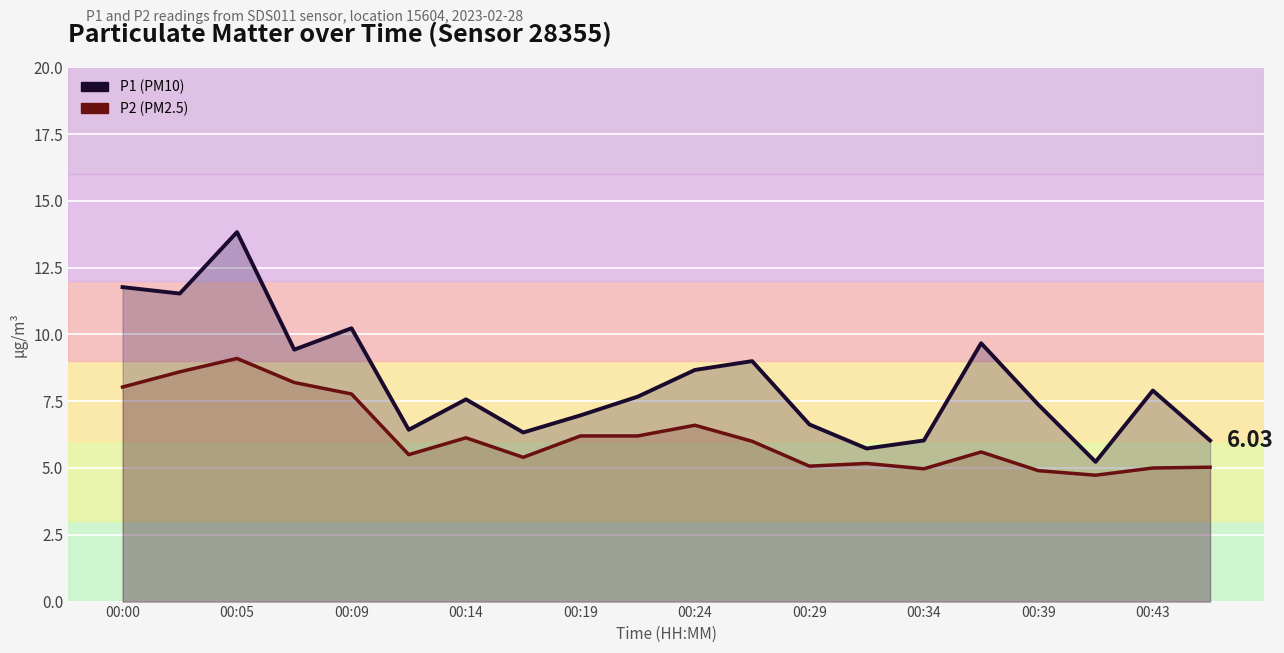

What is the sum of the P1 values at 15 and 00:14?

19.1